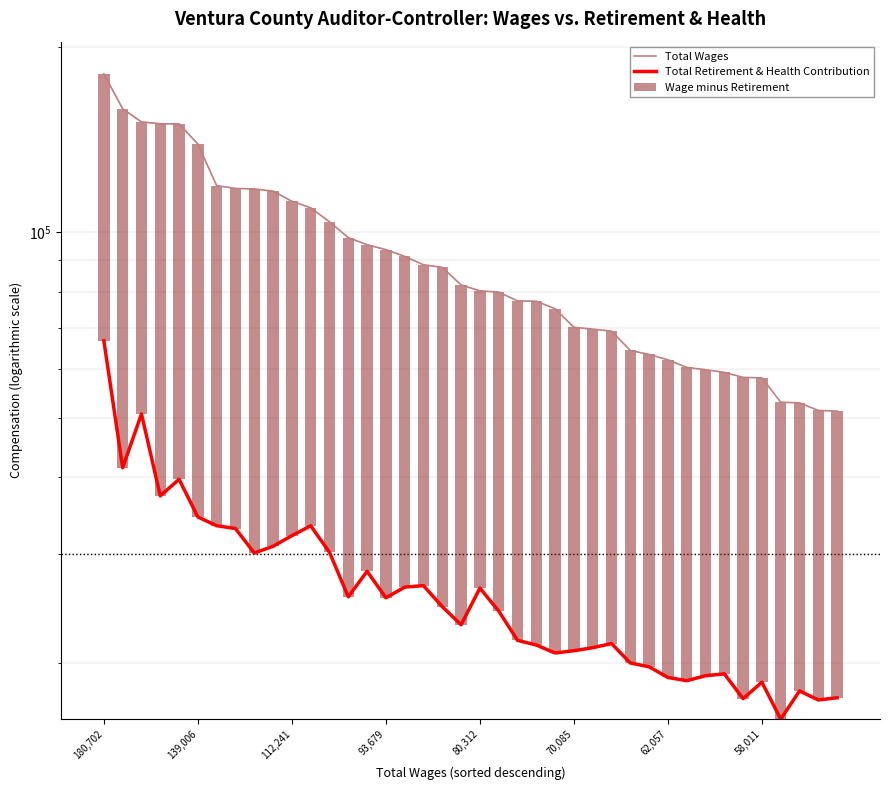

Count the number of data series in this chart.

3